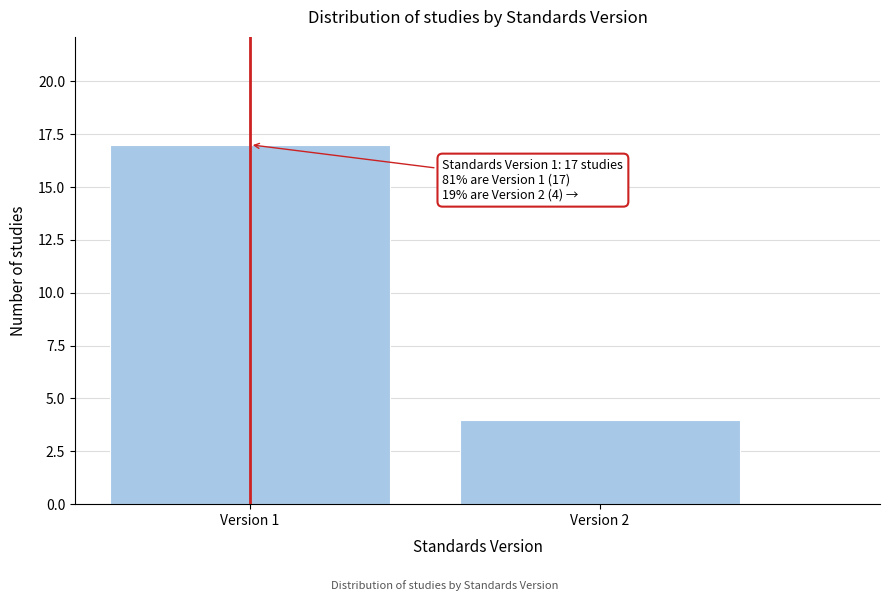

Reading left to right, extract all data points from this chart.

Version 1=17	Version 2=4